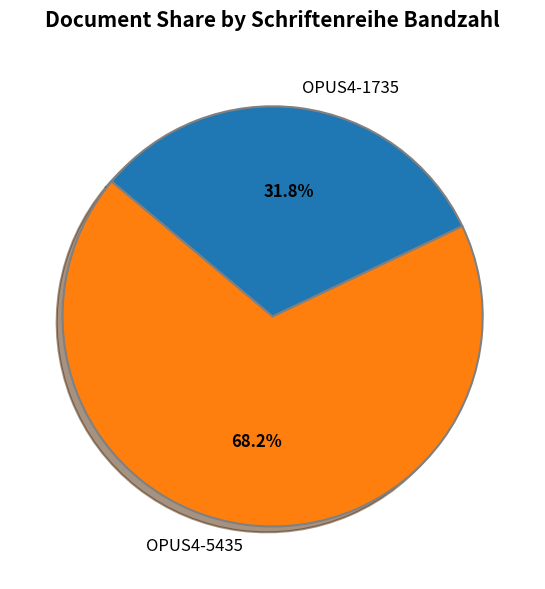

To the nearest percent, what is the difference between the largest and smallest slice percentages?

36%